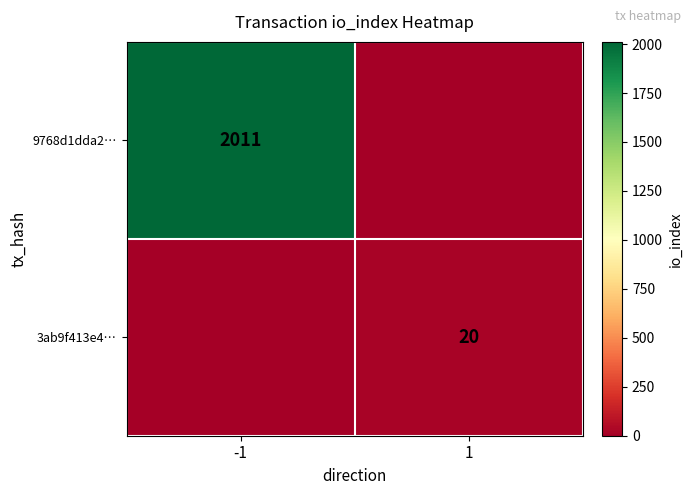

What is the total value across all series at -1?

2011